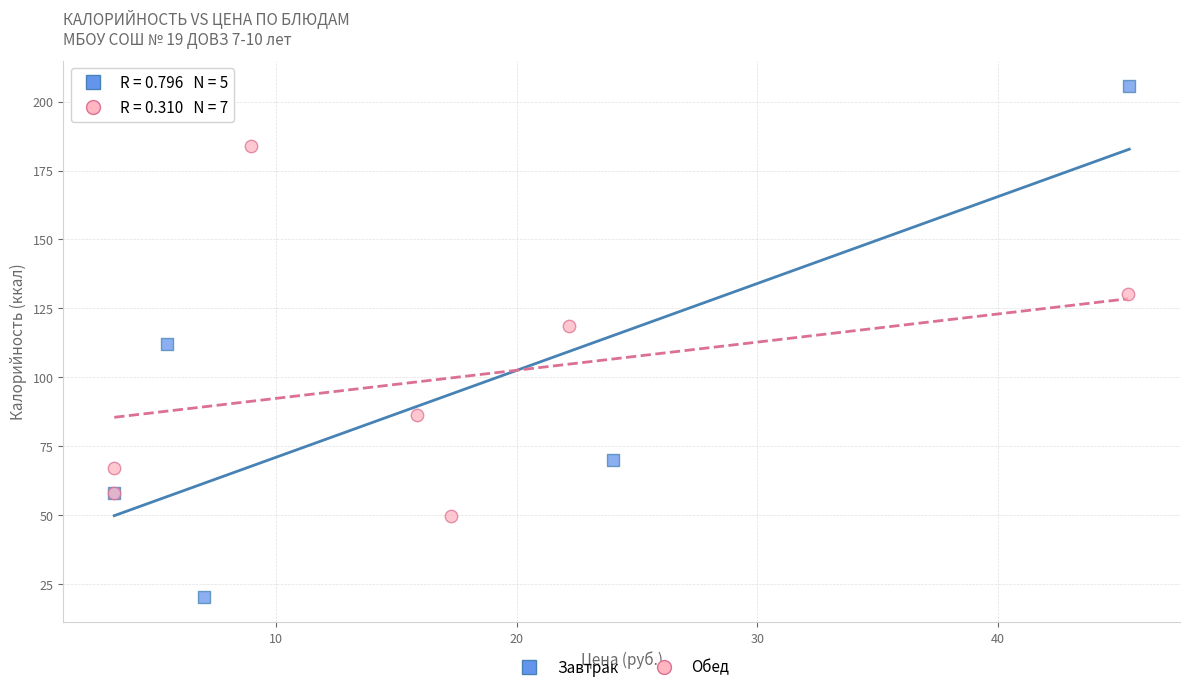

Which series has the largest Y range (max minus min)?

Завтрак